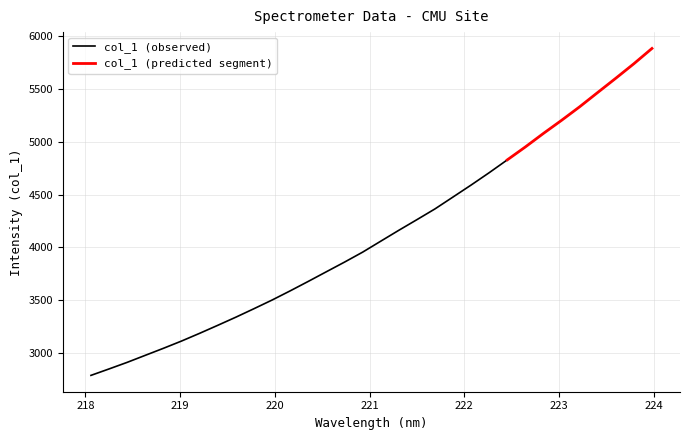

Reading left to right, transcribe all the data shown in this chart.

2791.4	2852.3	2914.5	2980.9	3047.2	3115.8	3188.8	3264.4	3341.3	3421.4	3503.2	3590.0	3679.4	3770.6	3861.5	3955.5	4059.0	4162.0	4262.5	4364.2	4477.0	4590.1	4706.8	4827.9	4950.0	5077.9	5201.3	5329.2	5464.5	5598.9	5736.0	5880.3